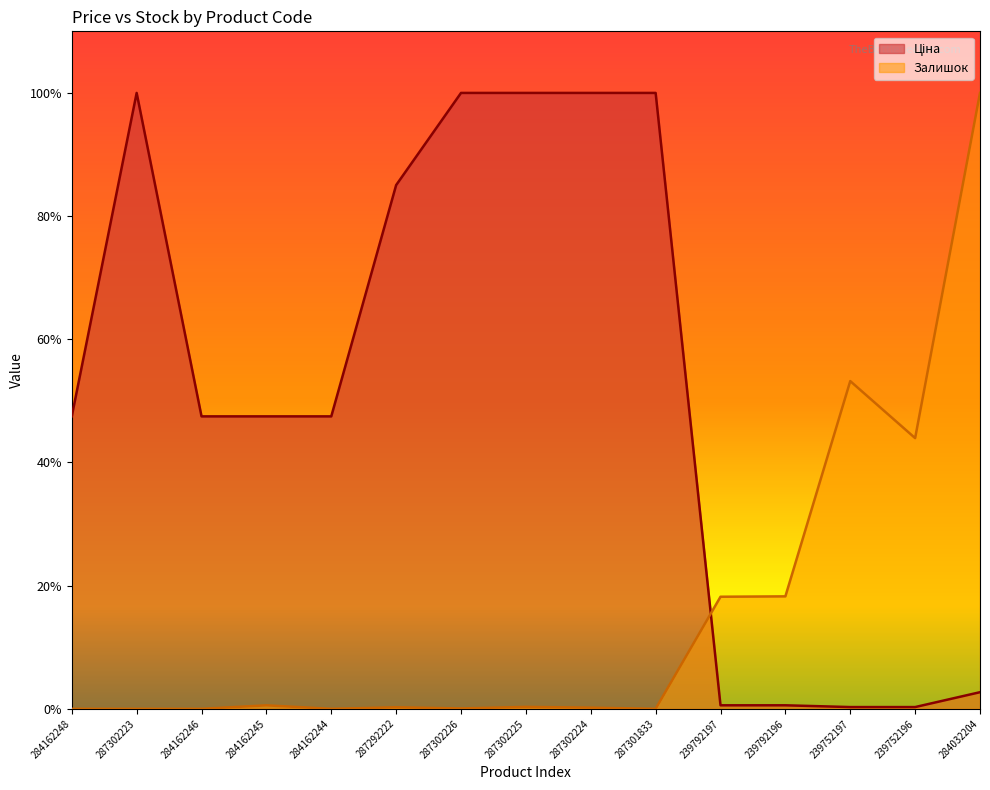

True or false: Ціна and Залишок cross at least once.

True